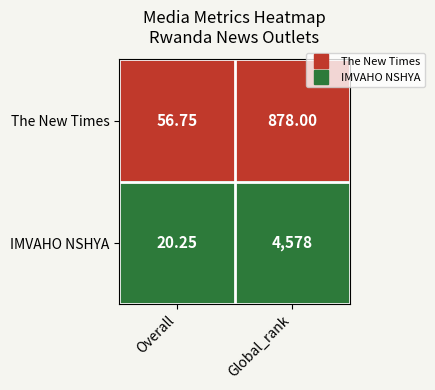

Between Overall and Global_rank, which series saw the biggest shift?

IMVAHO NSHYA